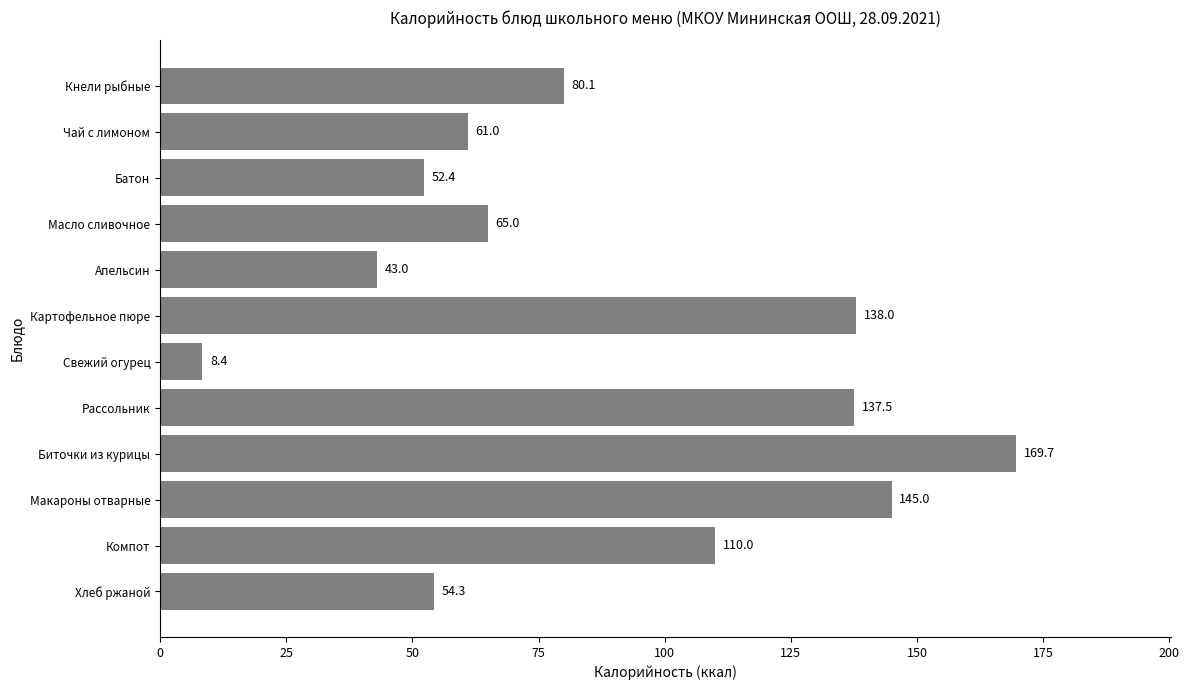

What is the change in value from Свежий огурец to Хлеб ржаной?

+45.9